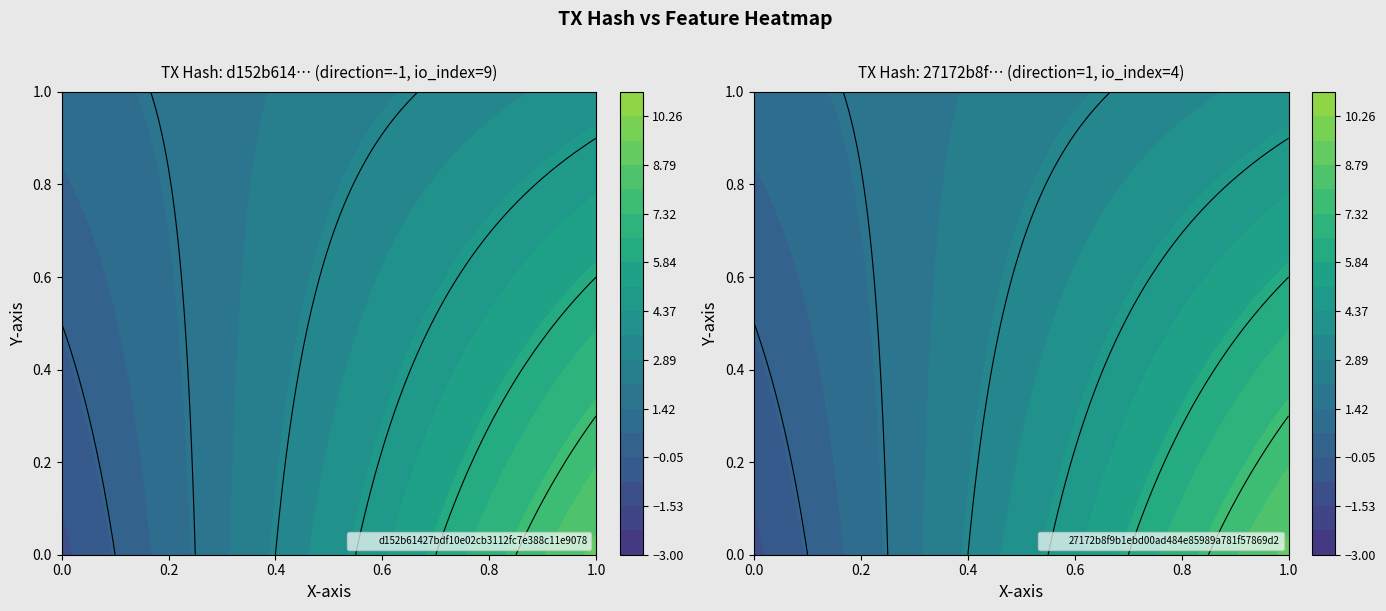

Is it true that d152b61427bdf10e02cb3112fc7e388c11e9078 equals -1.0 at direction?

True